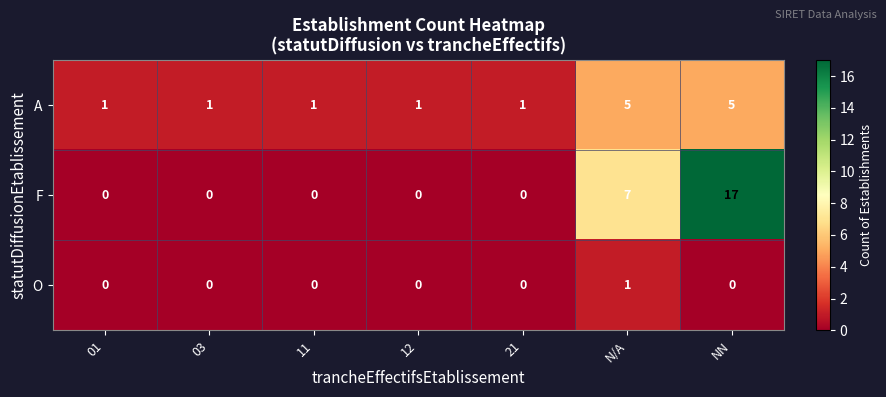

Which series changed the most between 01 and N/A?

F